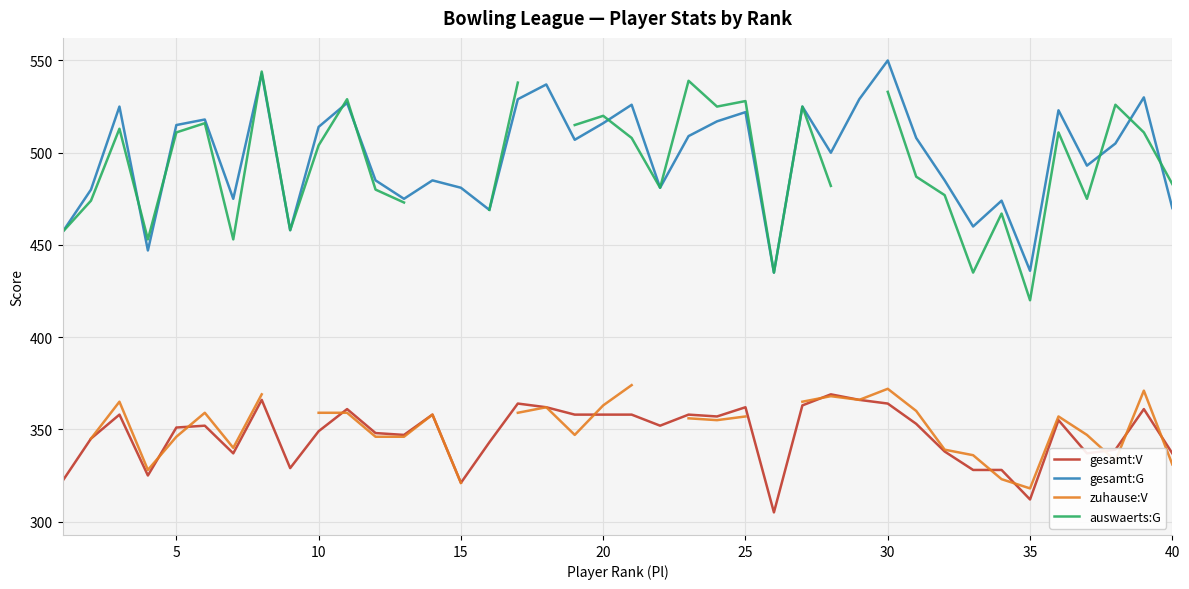

What is the minimum value for gesamt:V?

305